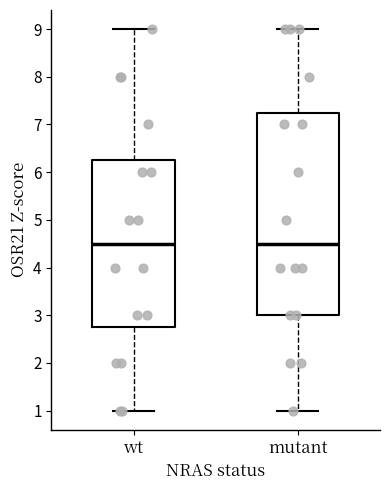

Which box is the tallest, from its lower edge to its upper edge?

mutant